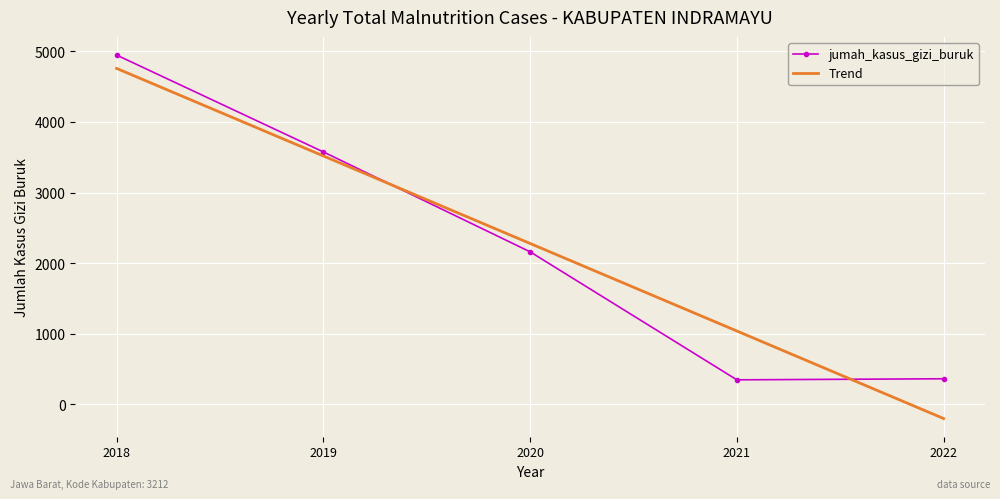

Where is jumah_kasus_gizi_buruk nearest to the value 2647?

2020